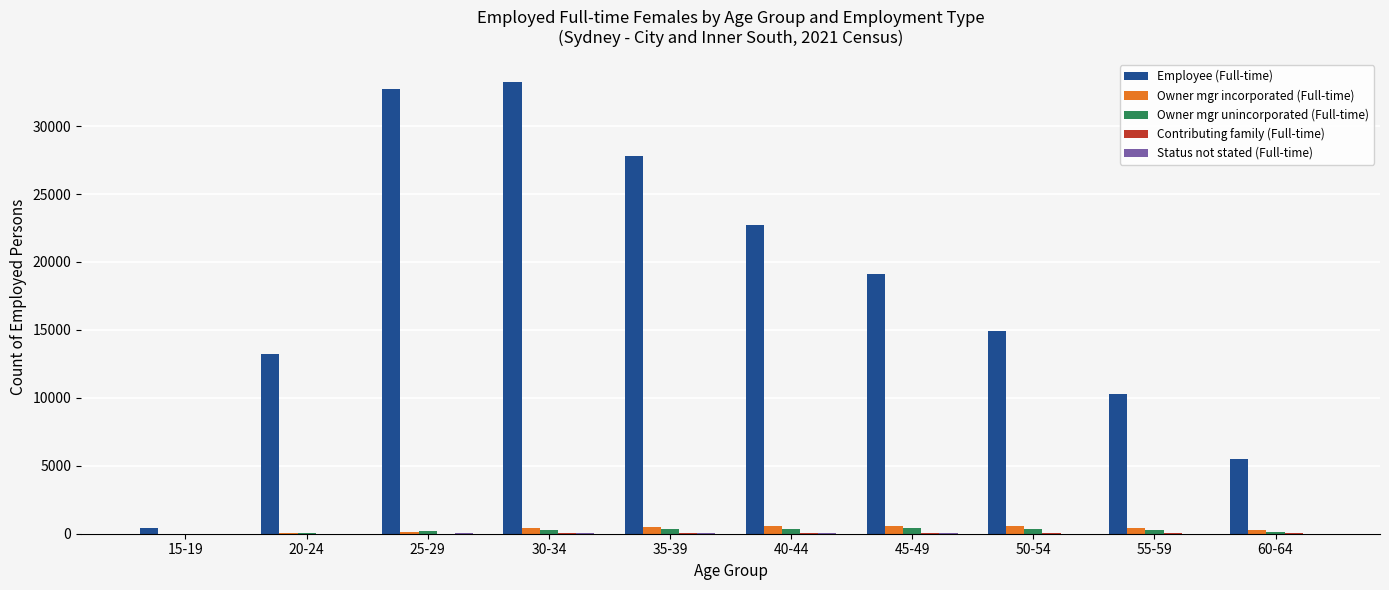

The value of Employee (Full-time) at 40-44 is 40579. True or false?

False